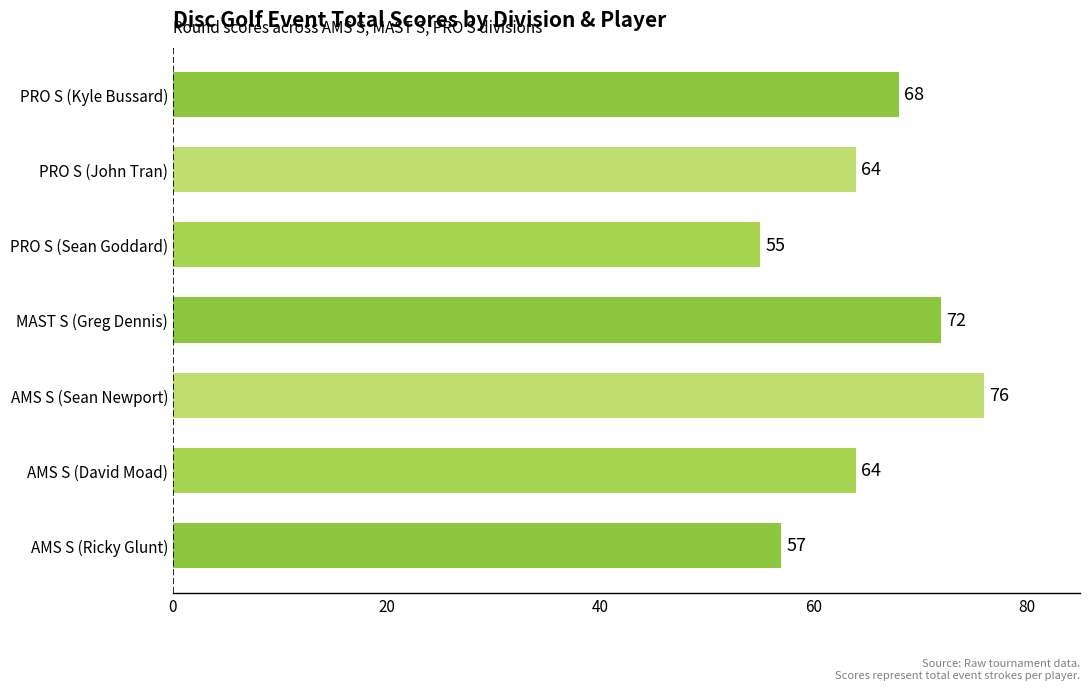

What is the ratio of the value at PRO S (John Tran) to the value at AMS S (David Moad)?

1.0